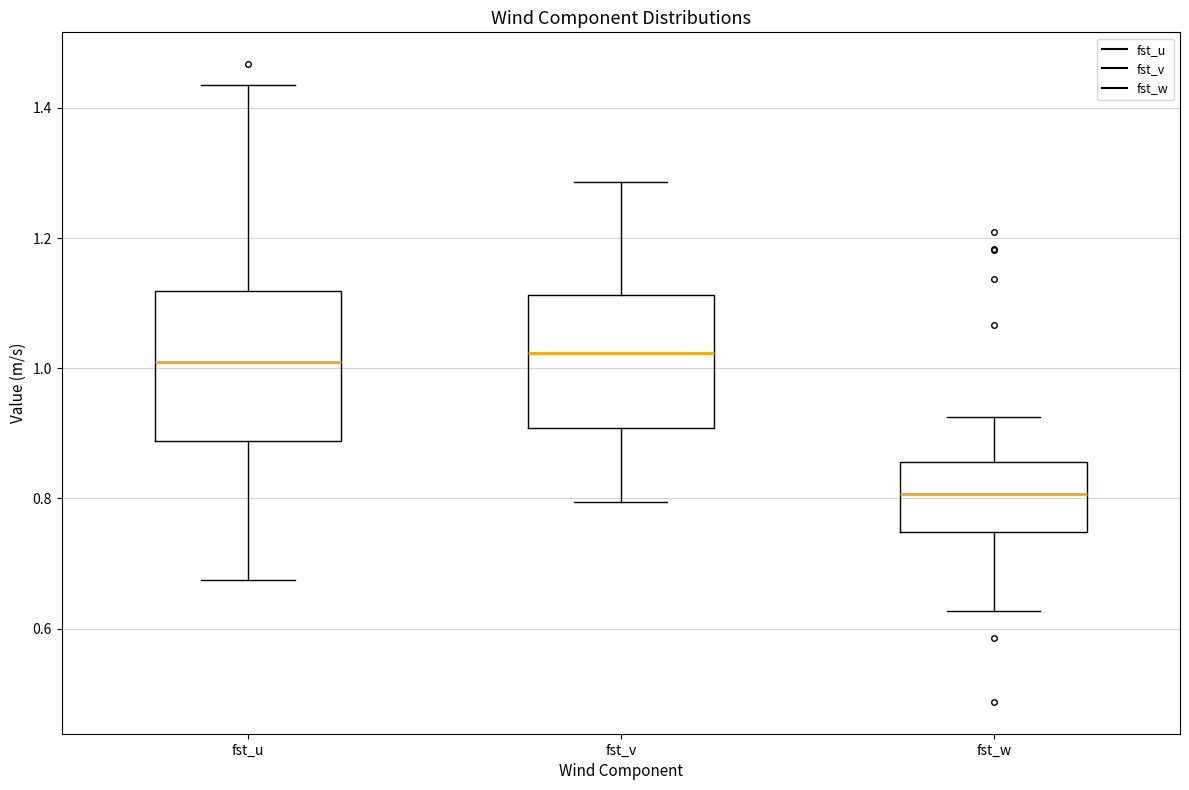

Which box's median line is the lowest?

fst_w